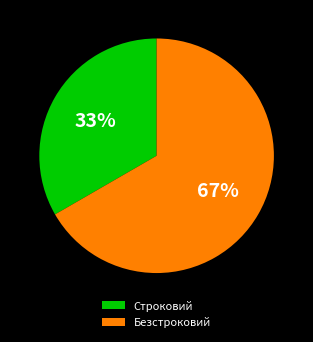

Is it true that Строковий is 45% of the pie?

False